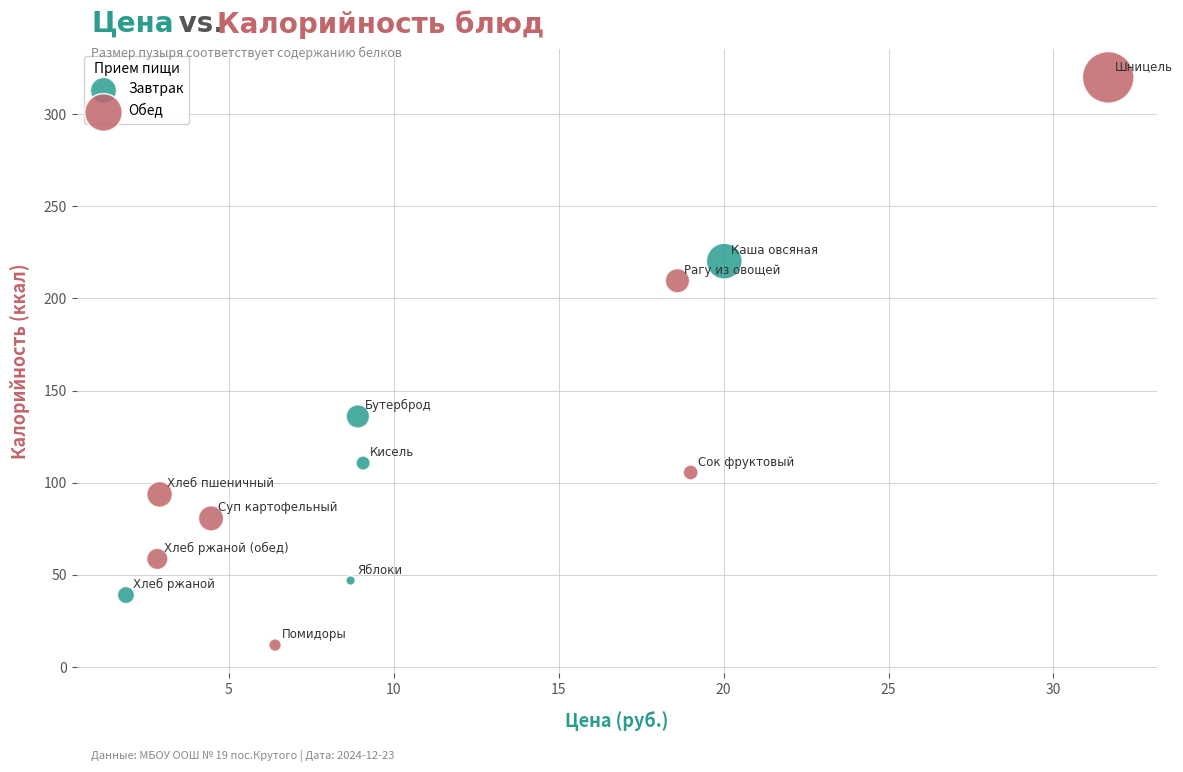

What are all the series names shown in the legend?

Завтрак, Обед